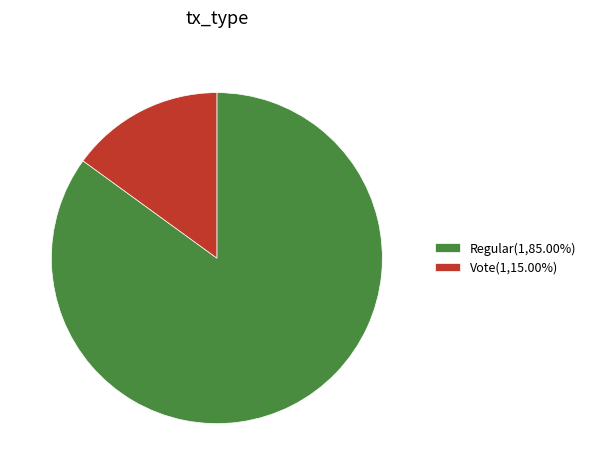

Does Vote(1,15.00%) represent more than half of the total?

No